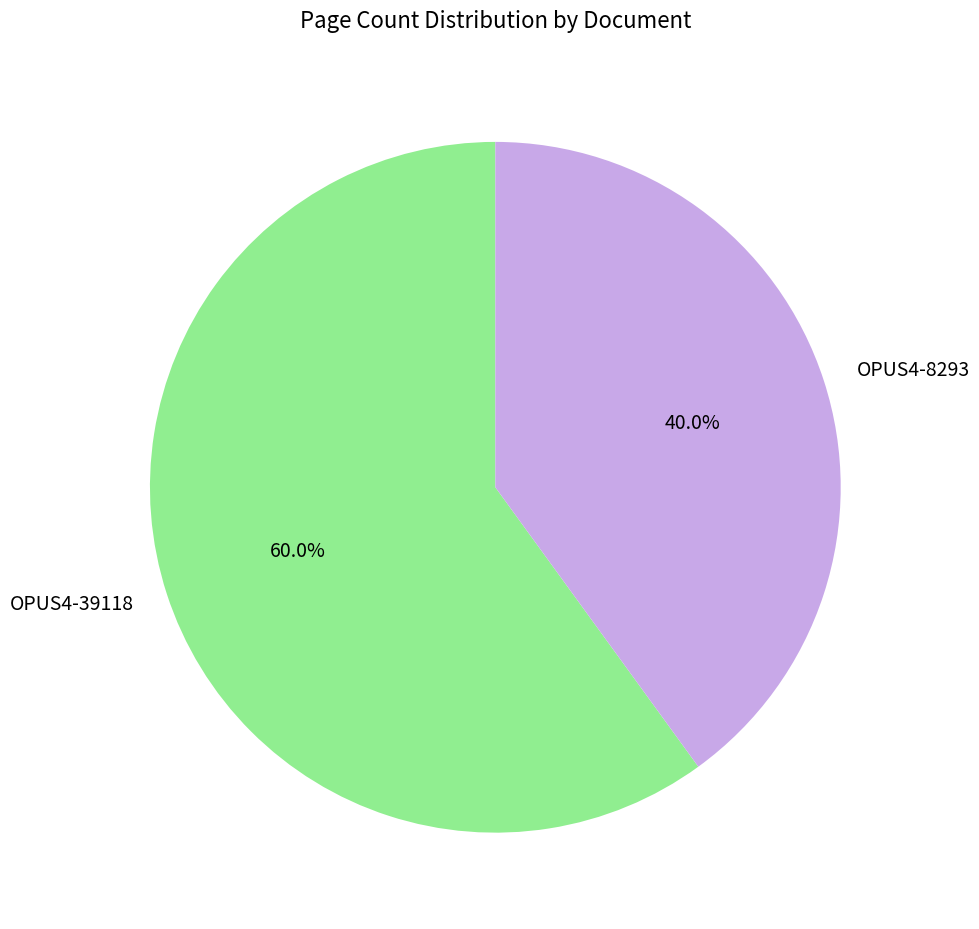

Is there a majority slice in this chart?

Yes